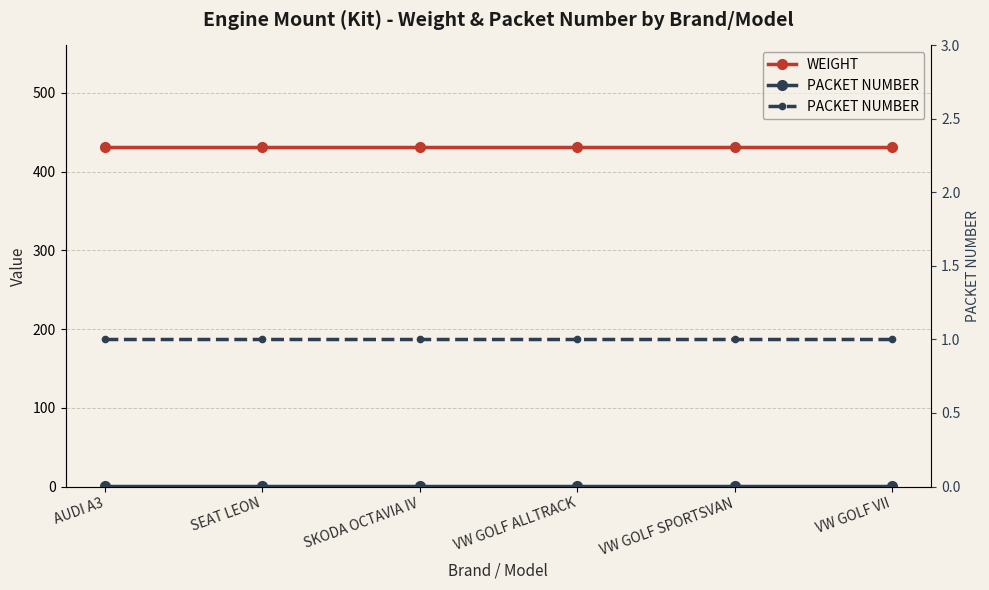

What is the total value across all series at AUDI A3?

432